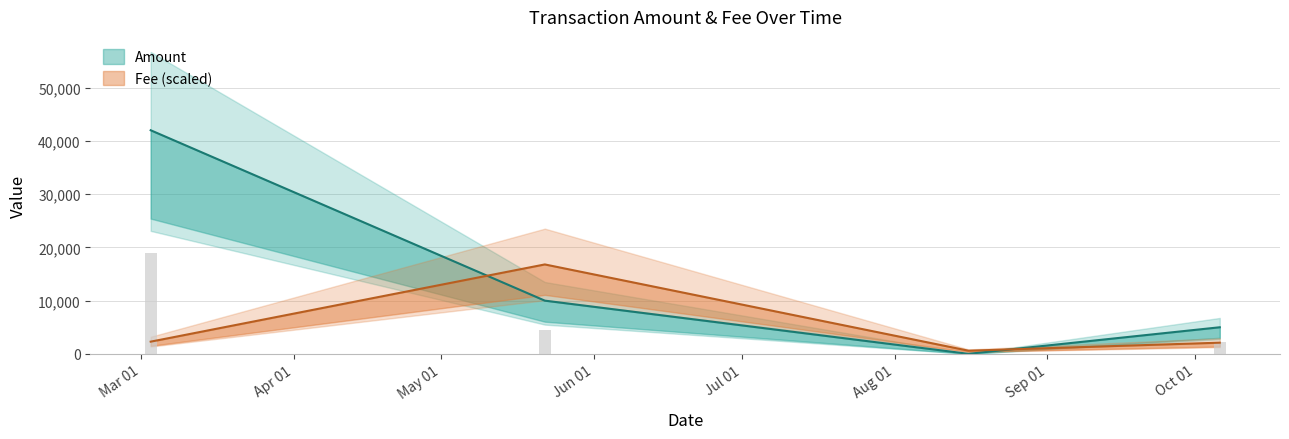

At which category does the chart reach its peak across all series?

2022-03-03 07:54:27